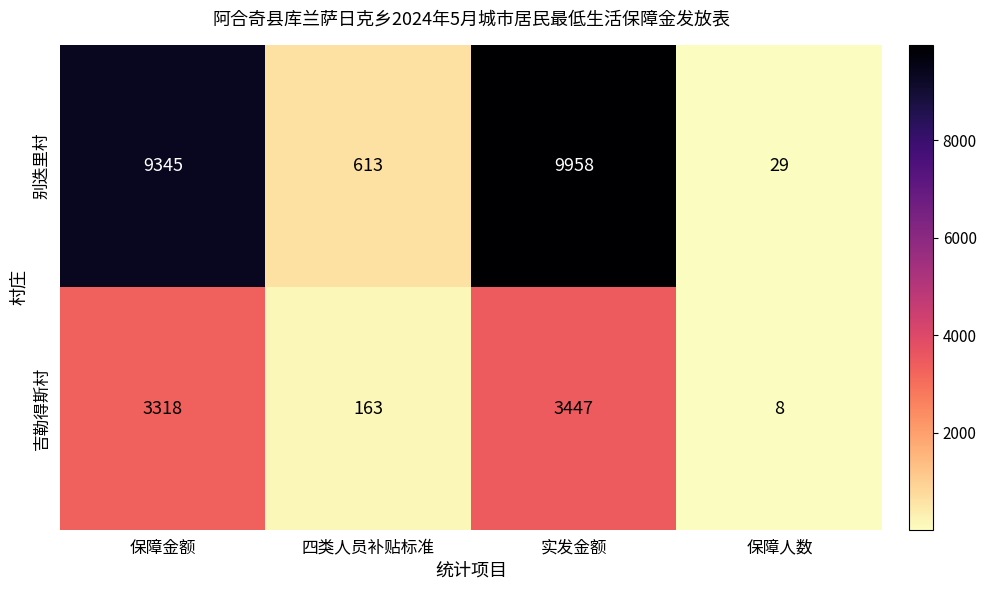

Reading left to right, transcribe all the data shown in this chart.

别迭里村: 9345	613	9958	29
吉勒得斯村: 3318	163	3447	8